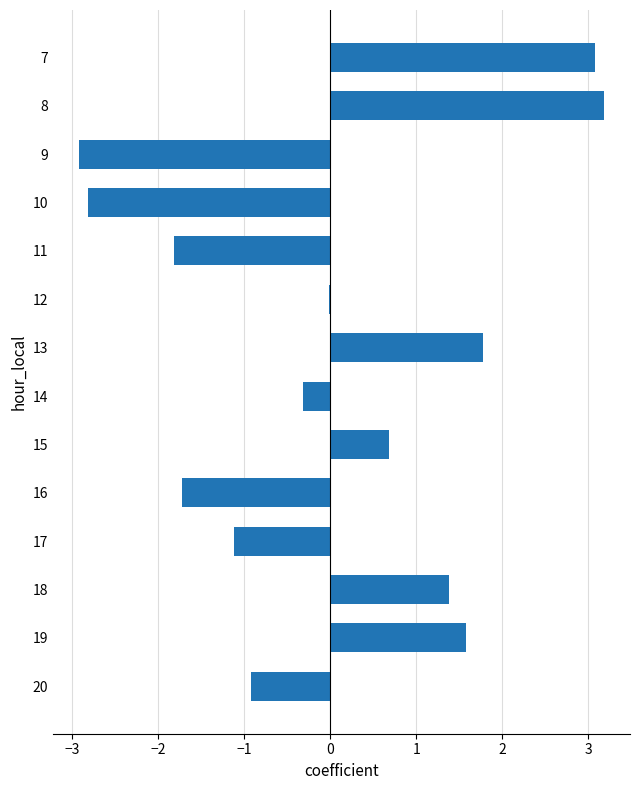

How many distinct data groups are displayed?

1